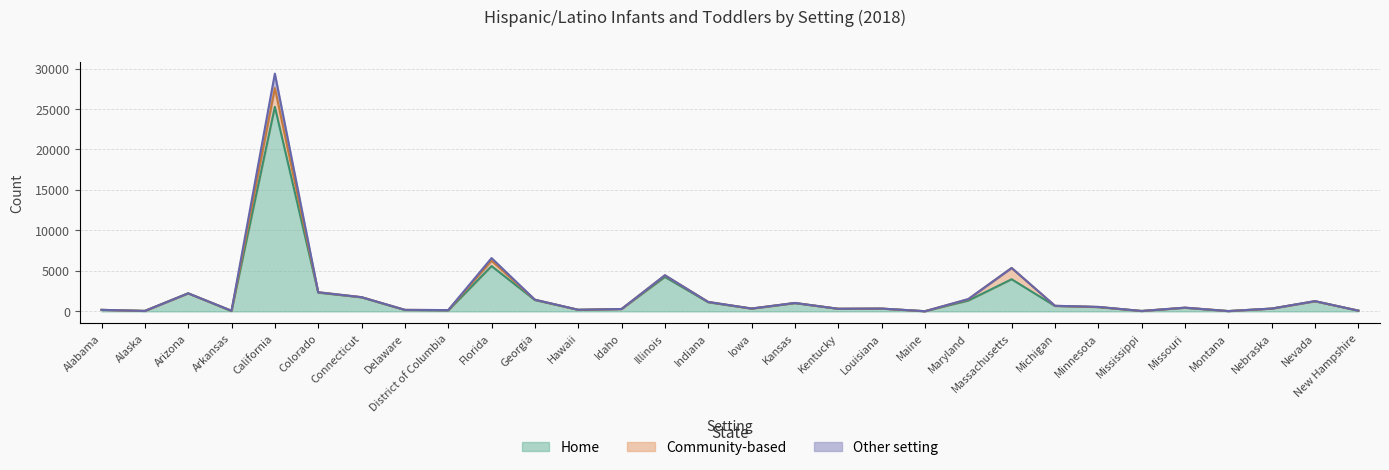

True or false: Other setting has a value of 3 at Arizona.

True